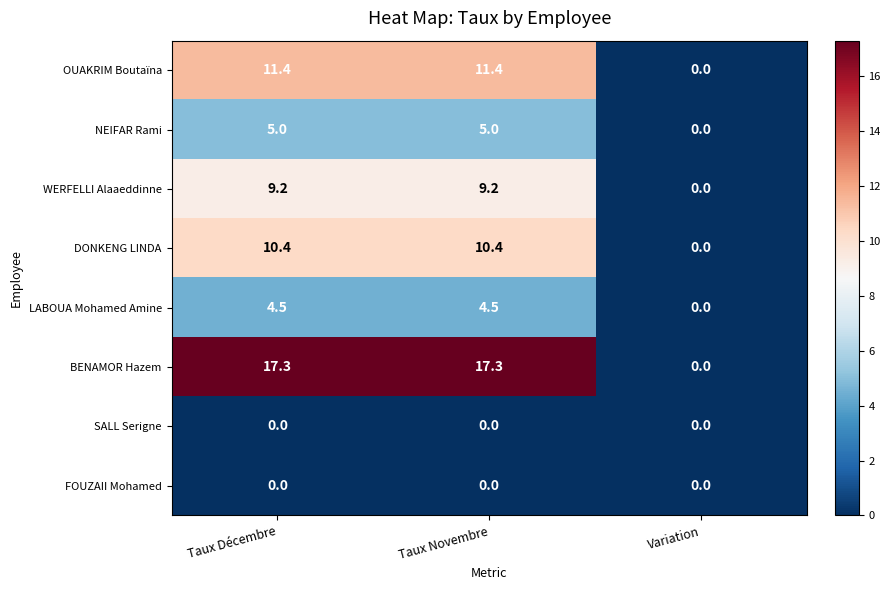

What is the highest value of the WERFELLI Alaaeddinne series?

9.2